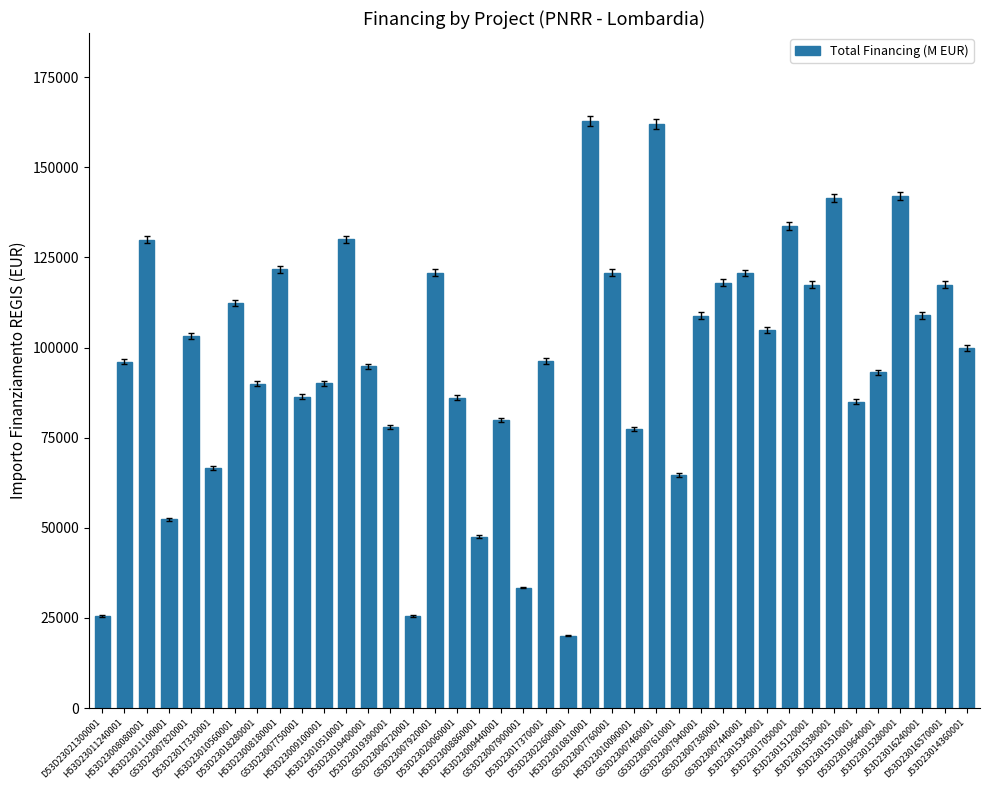

What is the change in value from J53D23017050001 to J53D23015510001?

-48819